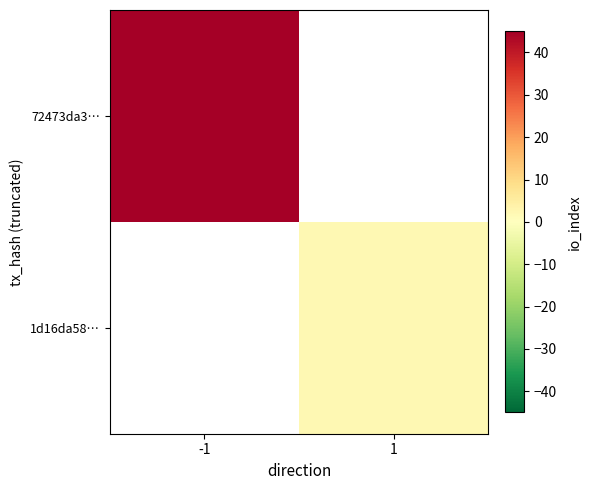

Count the number of categories in the chart.

2